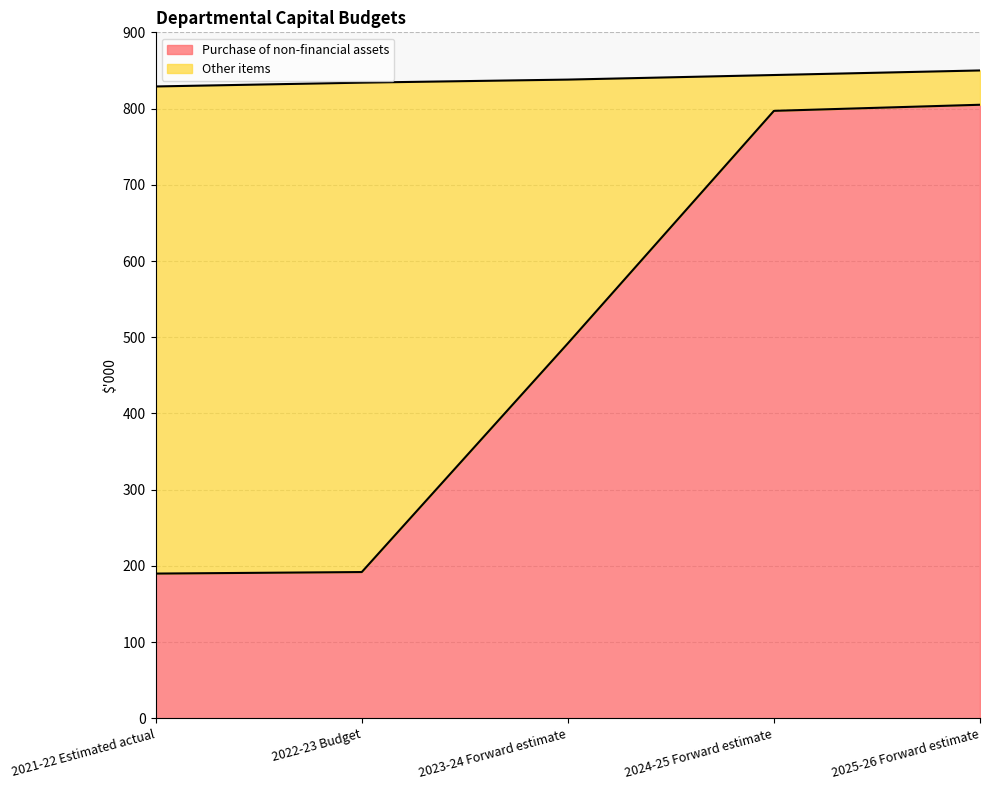

What is the difference between the values at 2024-25 Forward estimate and 2023-24 Forward estimate?

305